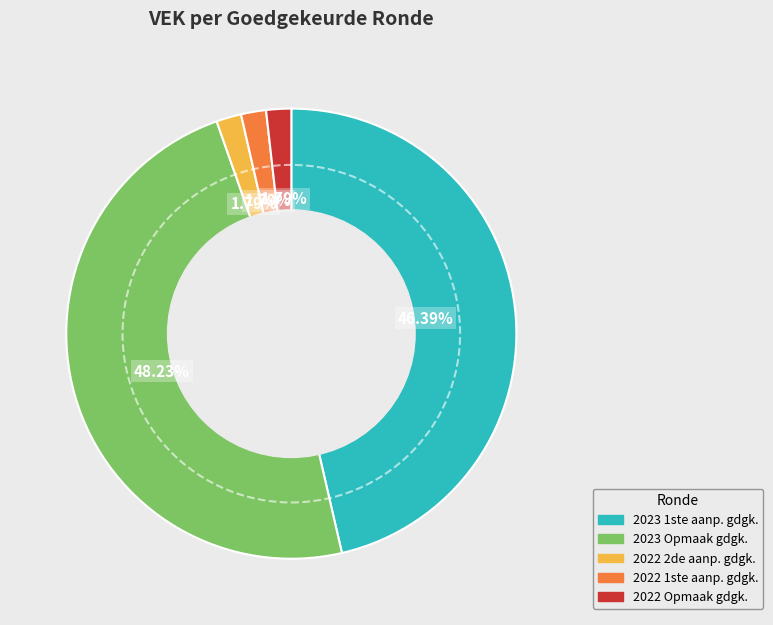

Is there any slice that represents more than half of the pie?

No